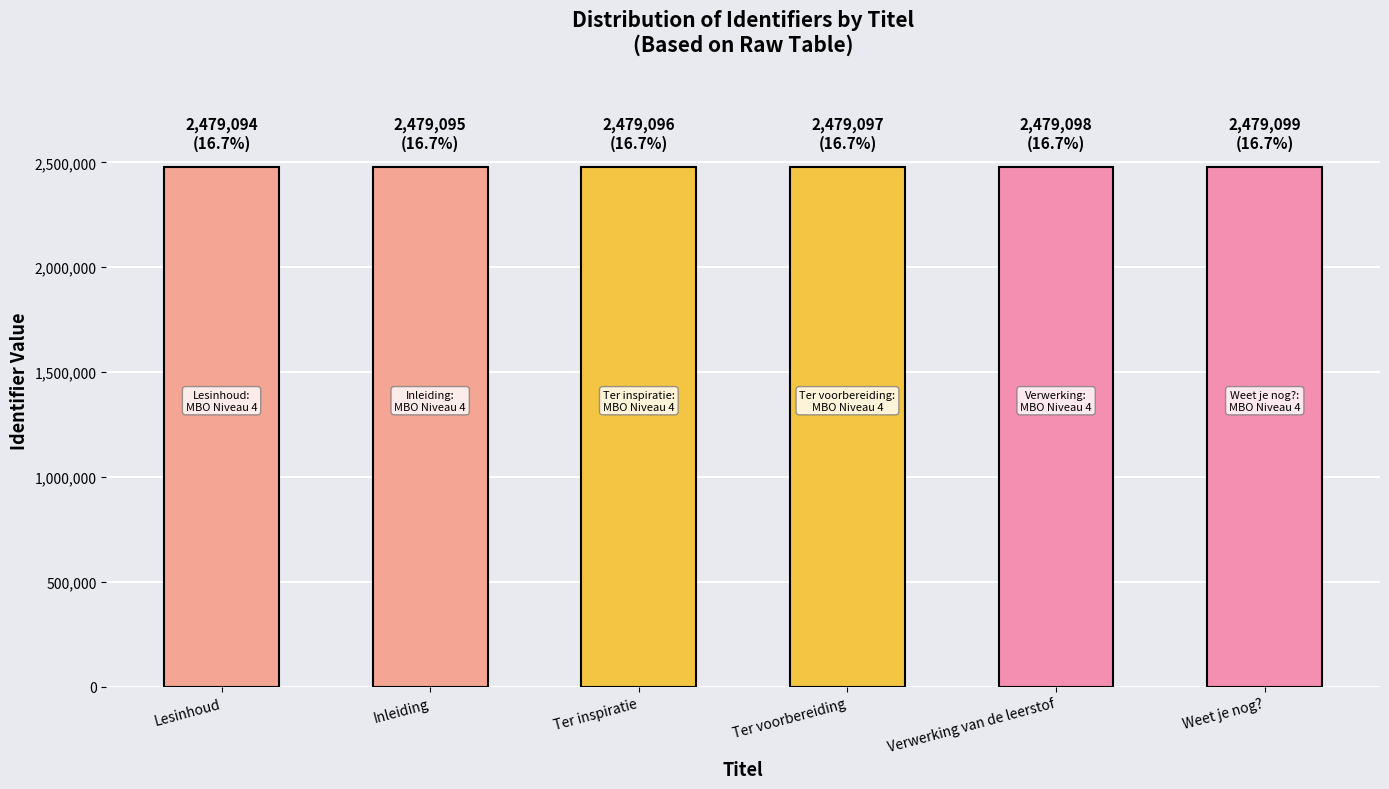

The chart shows a value of 1623479 at Lesinhoud. True or false?

False